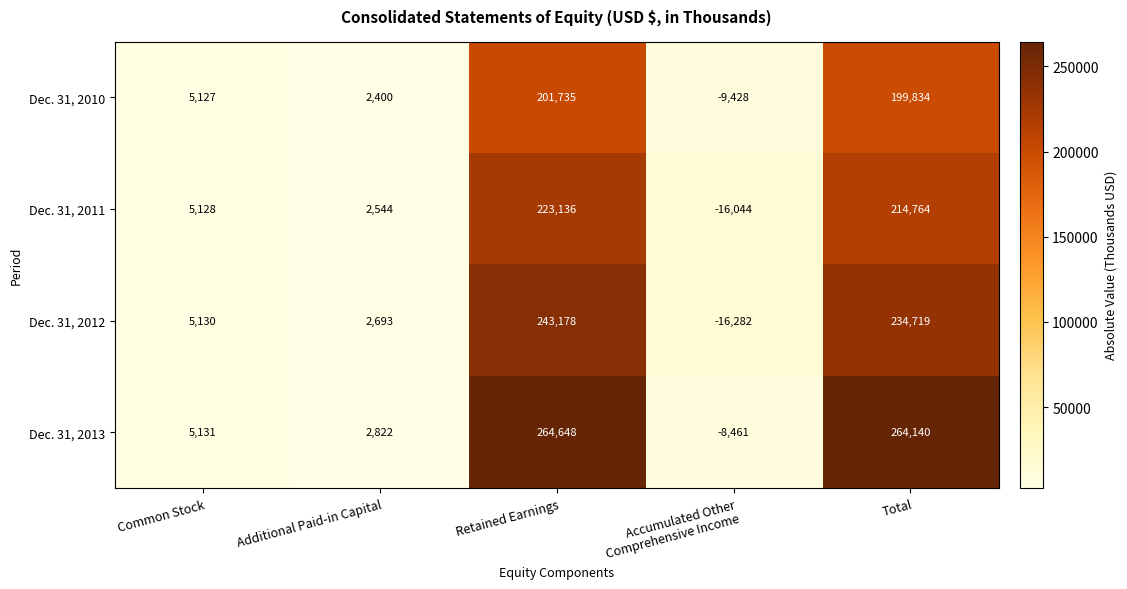

Which series has the largest total across all categories?

Dec. 31, 2013